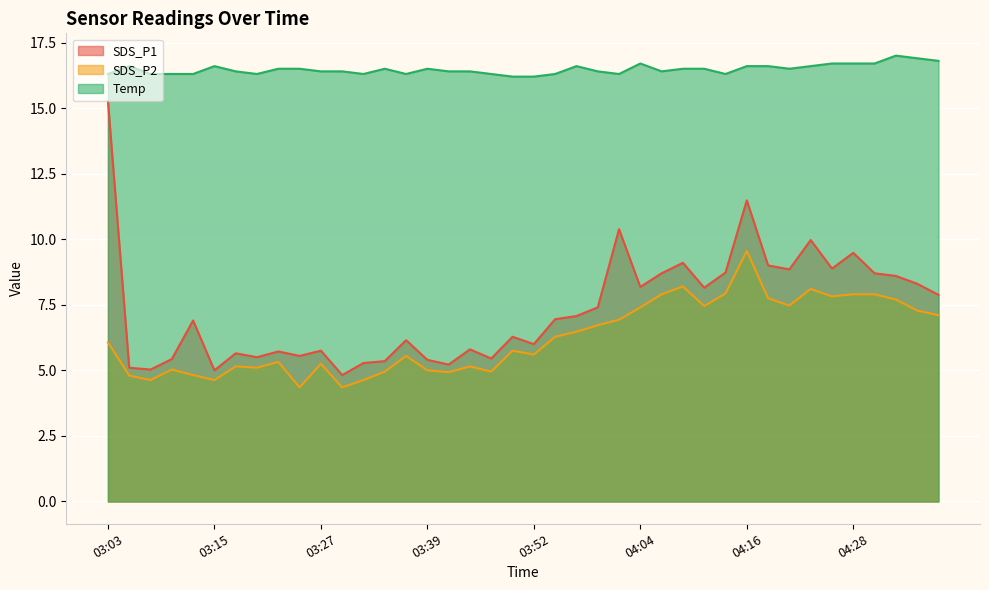

What value does the Temp series have at 03:30?

16.4